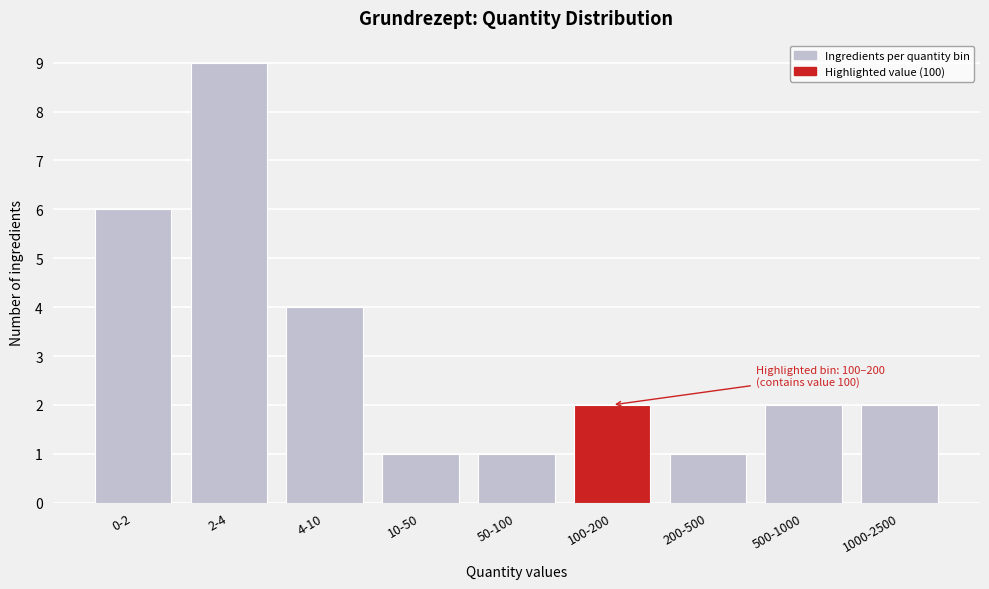

Reading left to right, list all the values displayed in this chart.

6	9	4	1	1	2	1	2	2